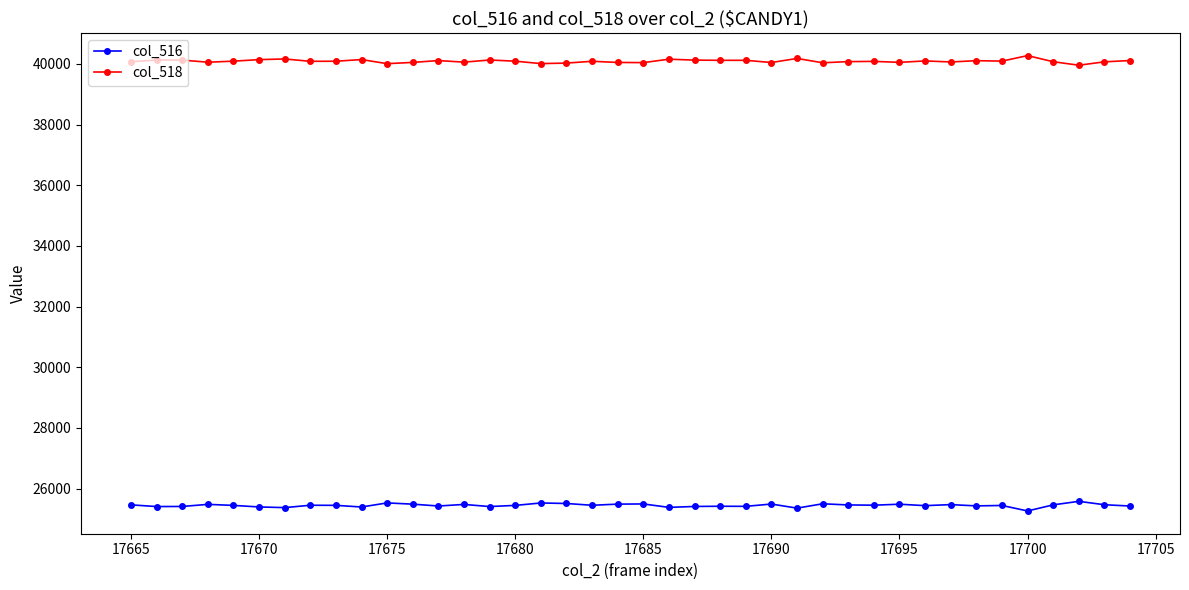

What is the highest value of the col_518 series?

40271